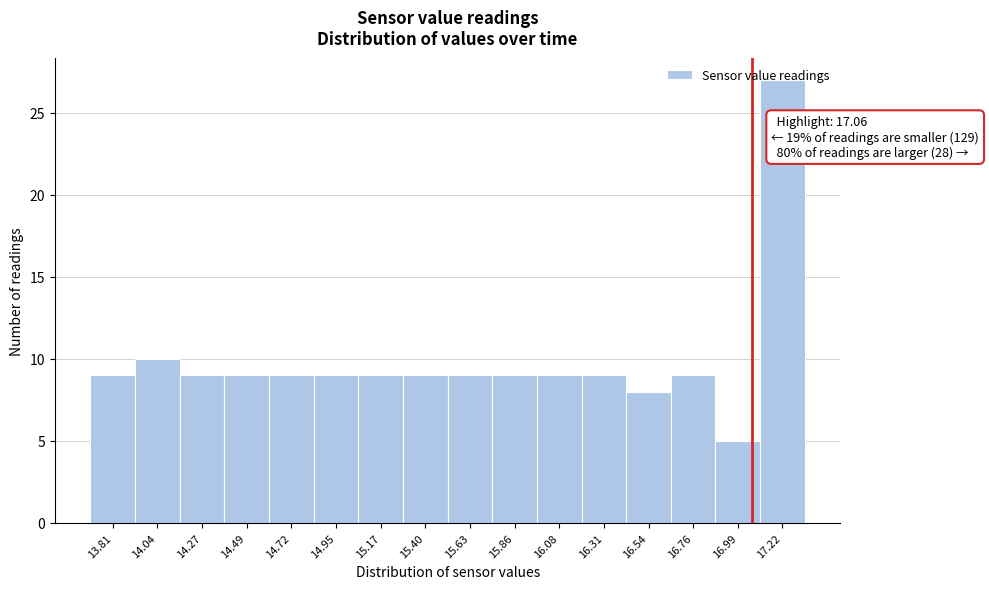

Over which range of the x-axis is the bar tallest?

17.10 to 17.35